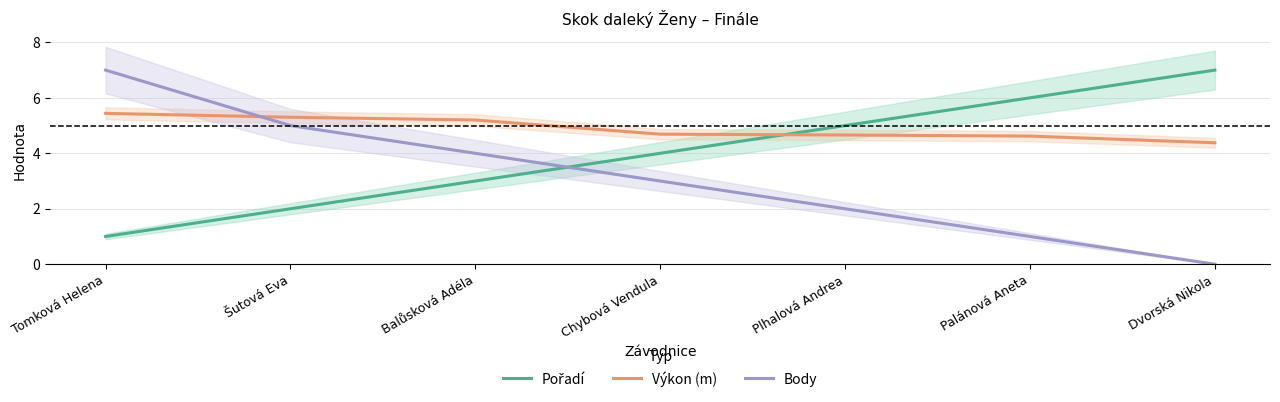

At which label does Výkon (m) reach its peak?

Tomková Helena